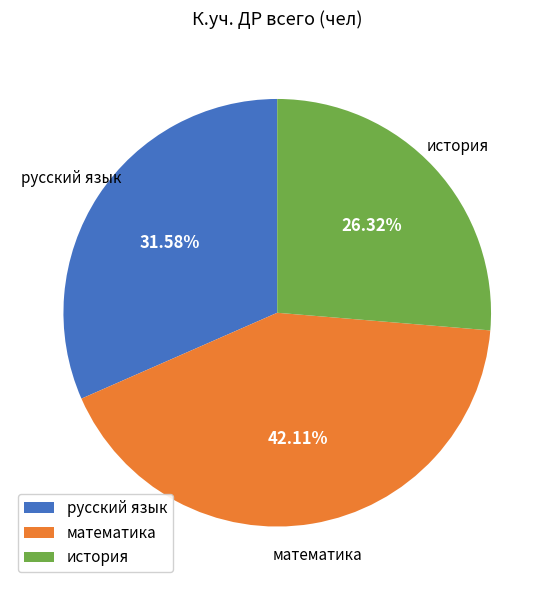

To the nearest percent, what is the difference between the largest and smallest slice percentages?

16%